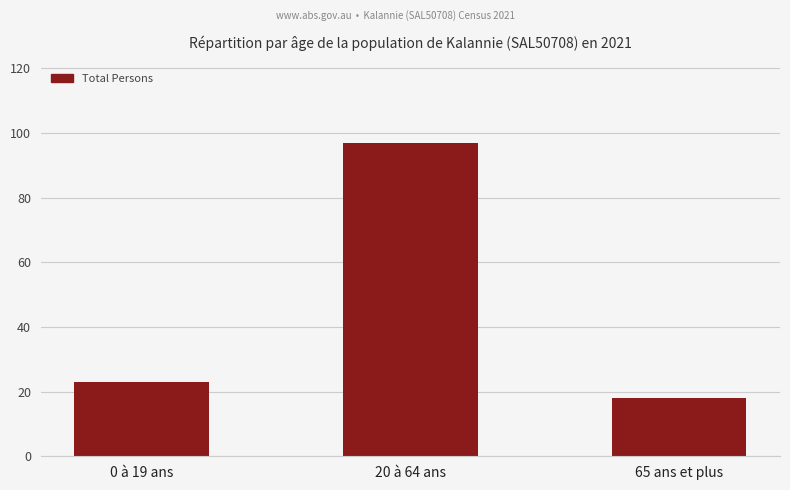

Reading left to right, what are all the values shown in this chart?

0 à 19 ans=23	20 à 64 ans=97	65 ans et plus=18